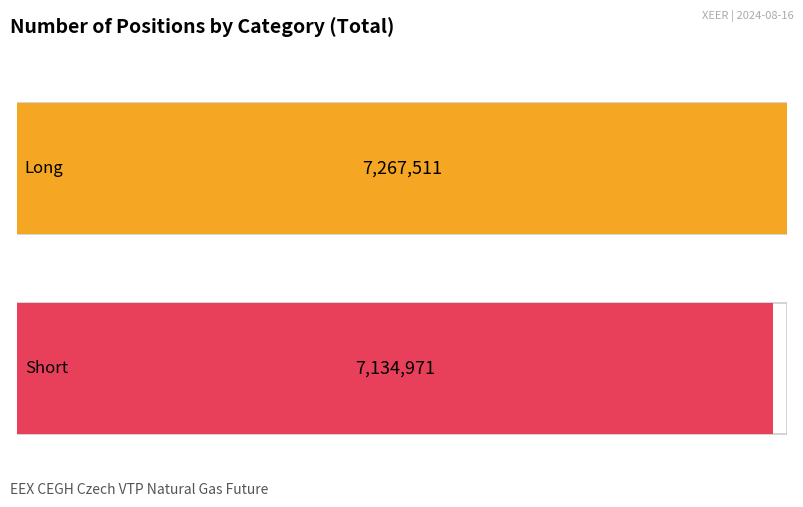

Are the bars grouped side by side (vs. stacked)?

Yes